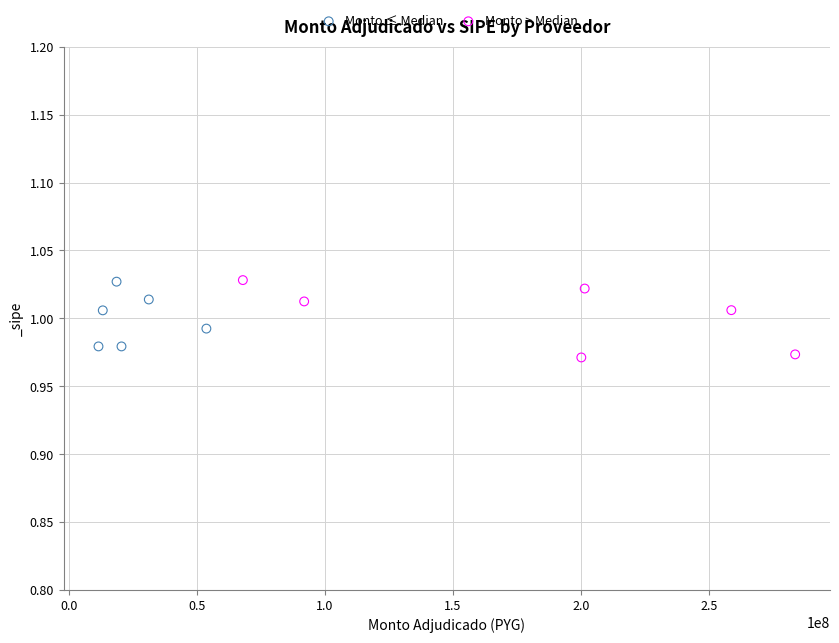

What are all the series names shown in the legend?

Monto ≤ Median, Monto > Median